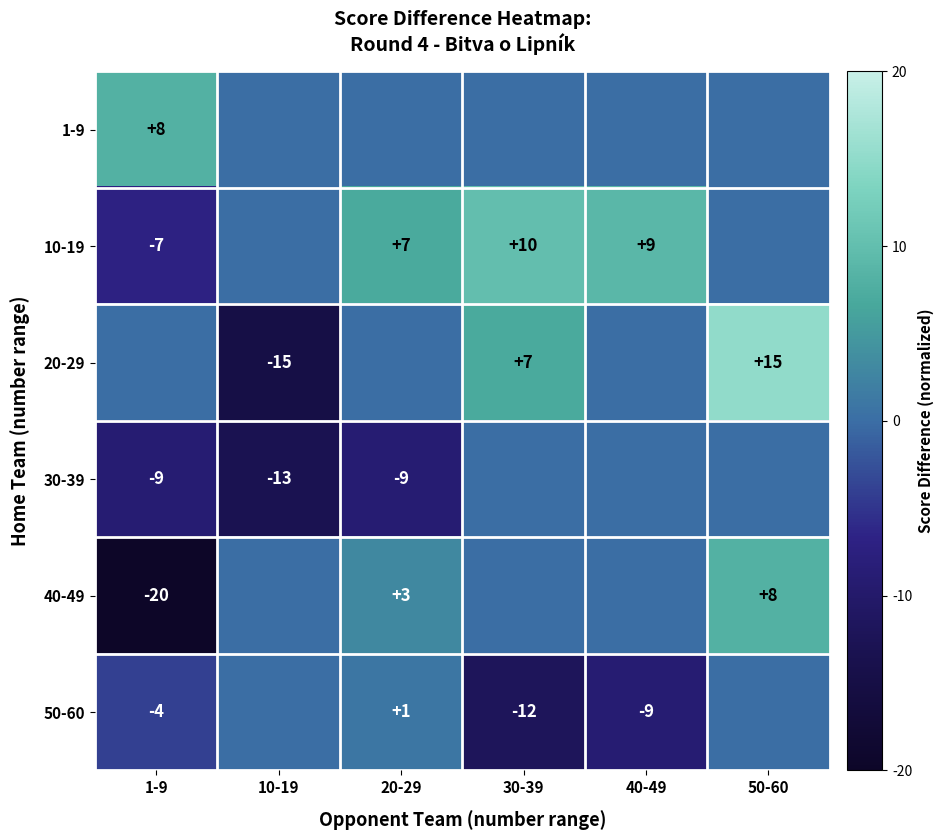

The value of 20-29 at 30-39 is 4.7. True or false?

False